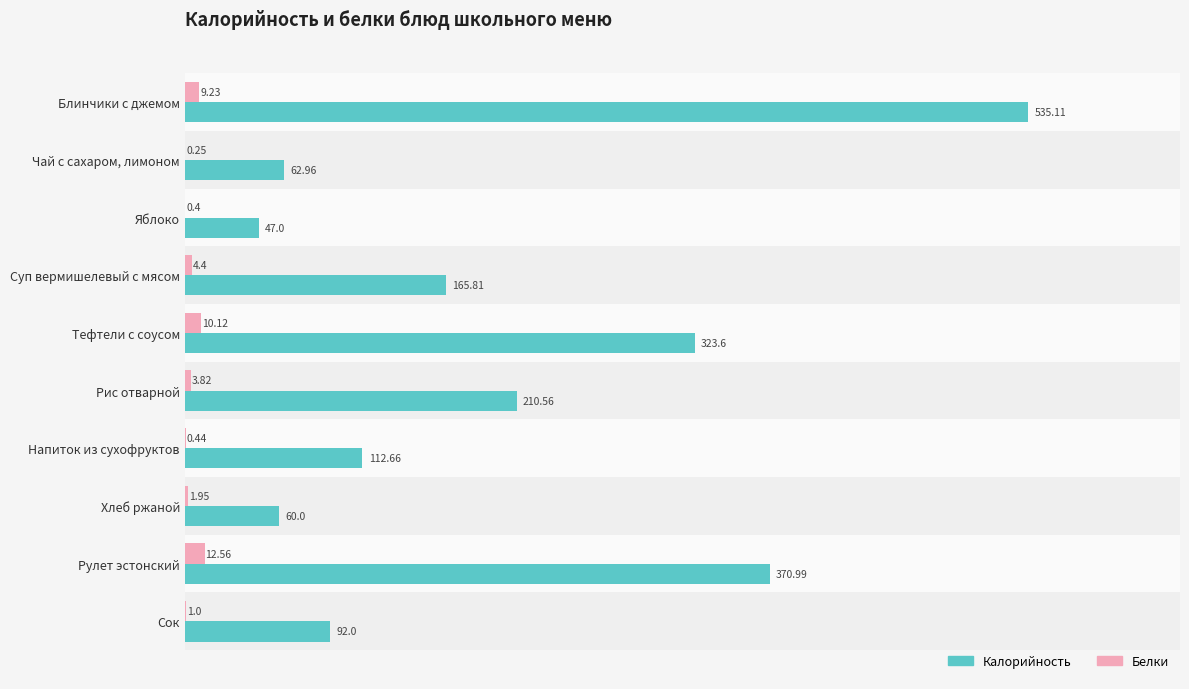

At which category is the sum across all series the highest?

Блинчики с джемом